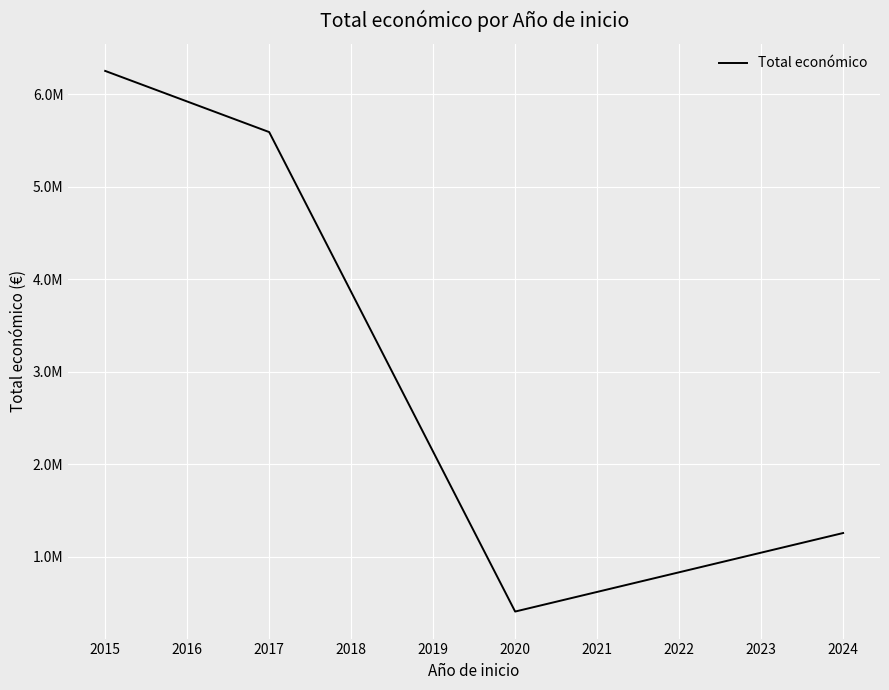

Does the chart have visible grid lines?

Yes